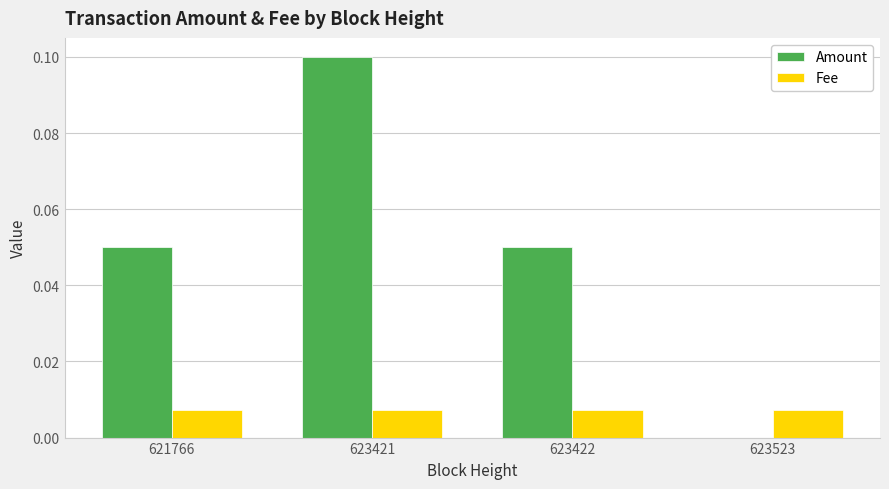

Which label corresponds to the largest value in the chart?

623421